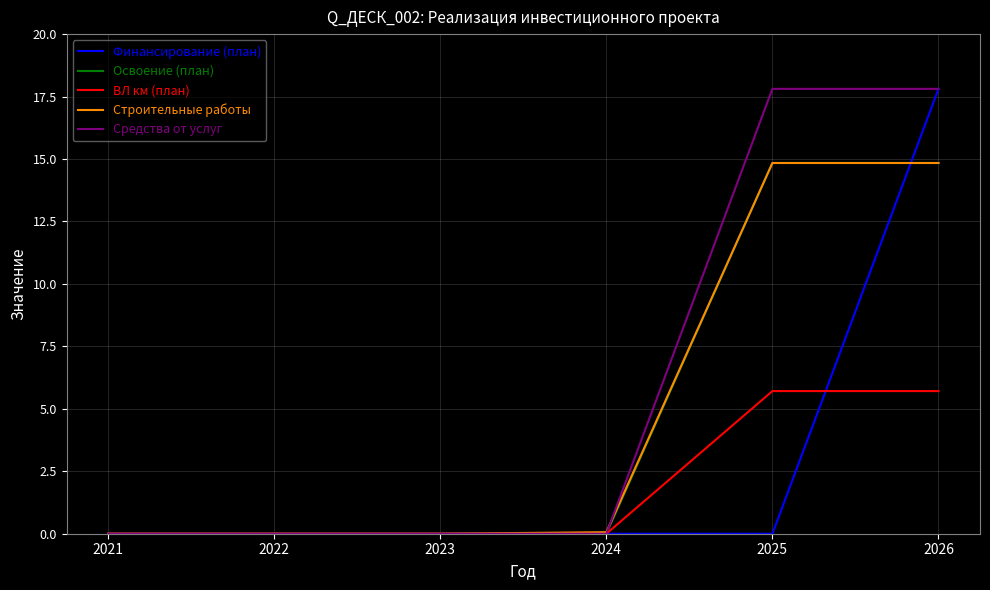

What is the difference between the maximum and minimum values in the ВЛ км (план) series?

5.7